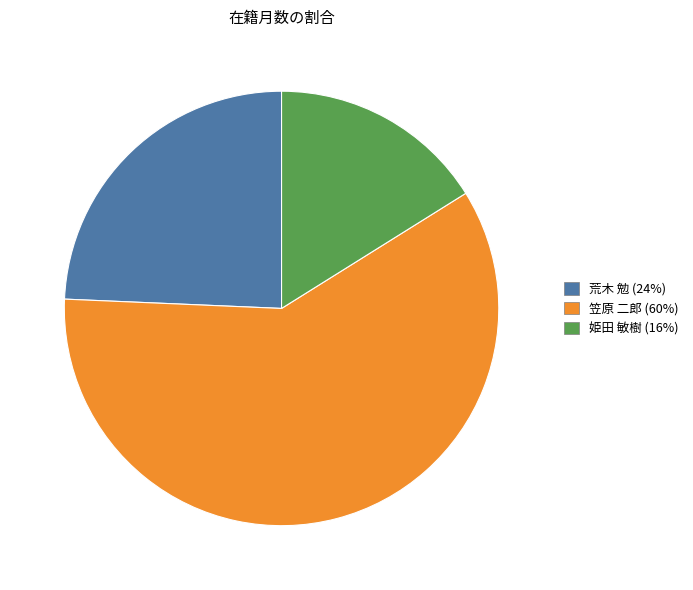

The 笠原 二郎 (60%) slice represents 45% of the pie. True or false?

False